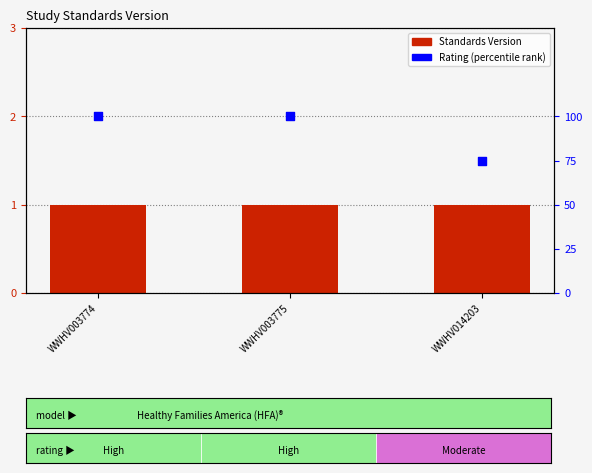

Which series reaches the minimum Y coordinate?

Standards Version